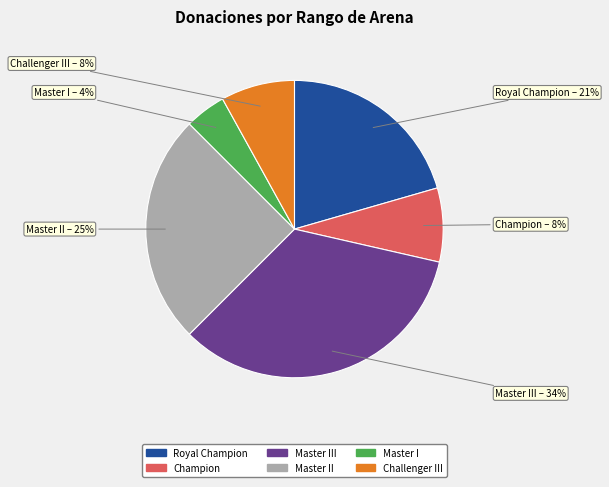

To the nearest percent, what percentage of the pie is Royal Champion?

21%